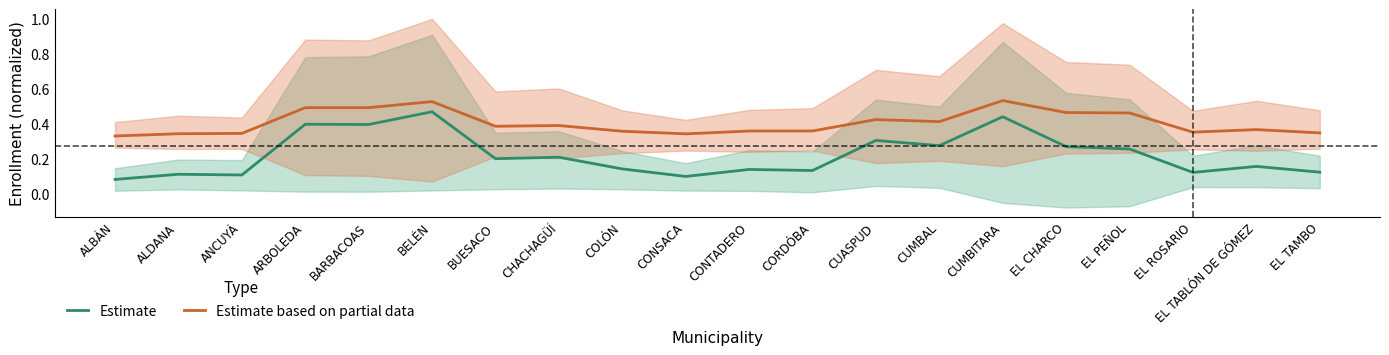

True or false: Estimate based on partial data has a value of 0.9 at BELÉN.

False